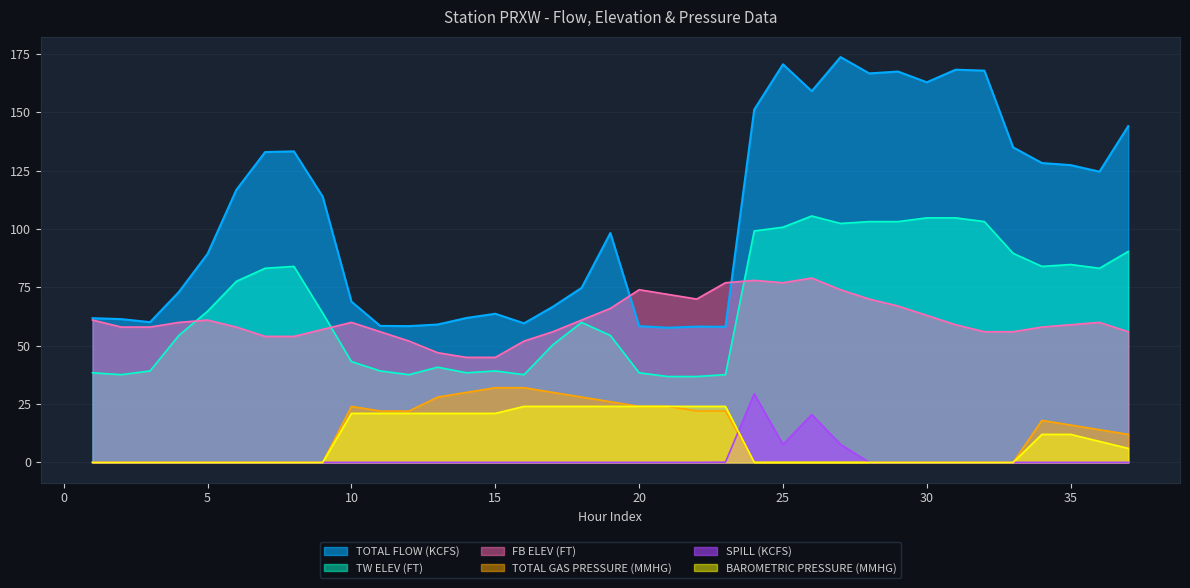

How many lines are shown in the chart?

6